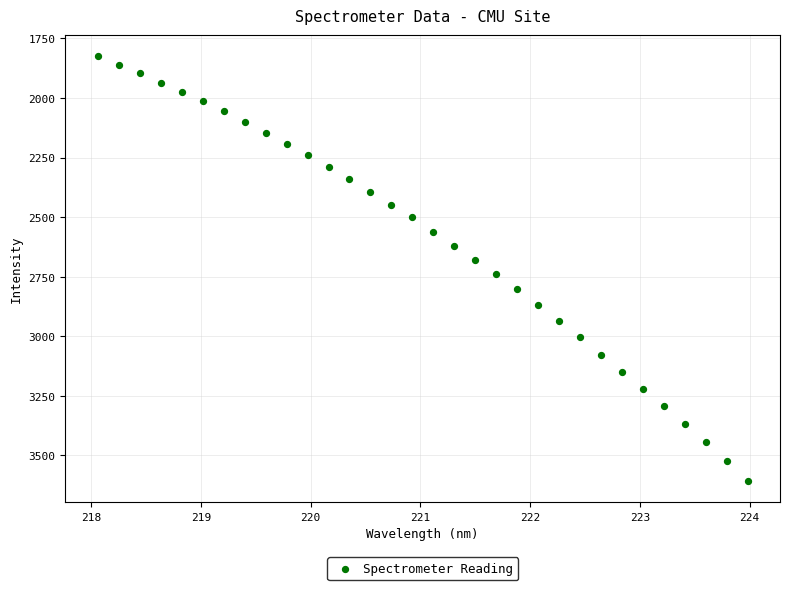

What is the range of Y values (max minus min)?

1781.9